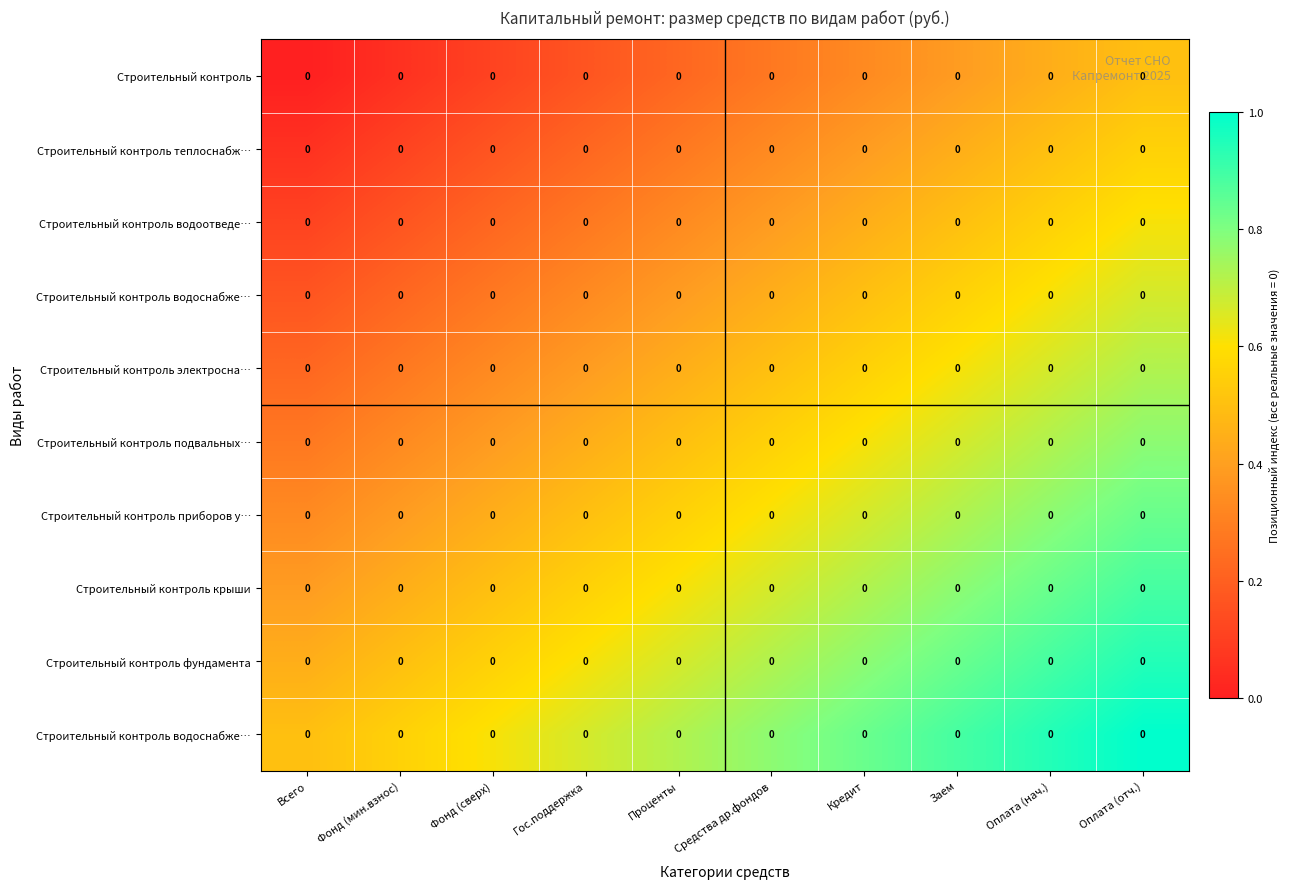

At which category is the sum across all series the highest?

Оплата (отч.)